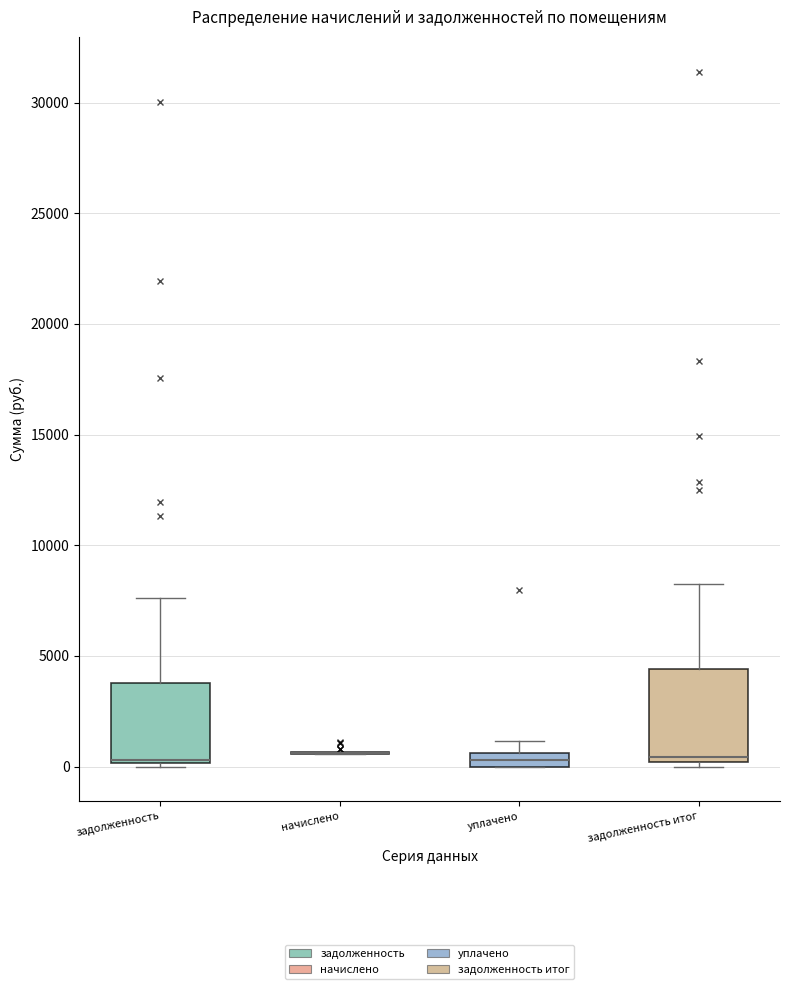

Where is the upper edge of the box for уплачено on the y-axis? The values are not printed on the chart, so give them approximately, as read against the axis.

500